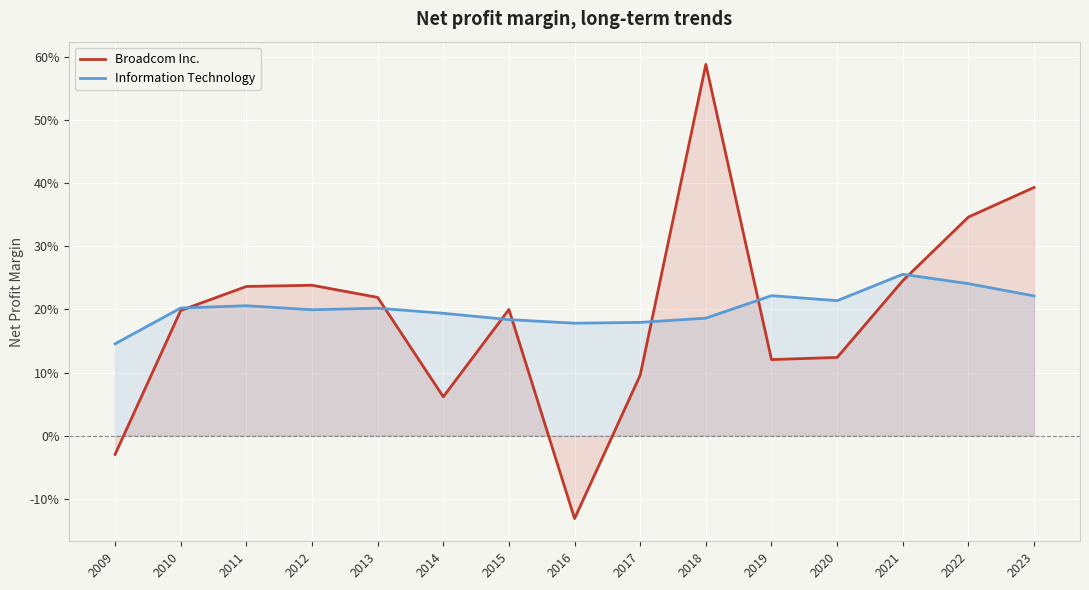

Rank the series by their average value, from lowest to highest.

Broadcom Inc., Information Technology